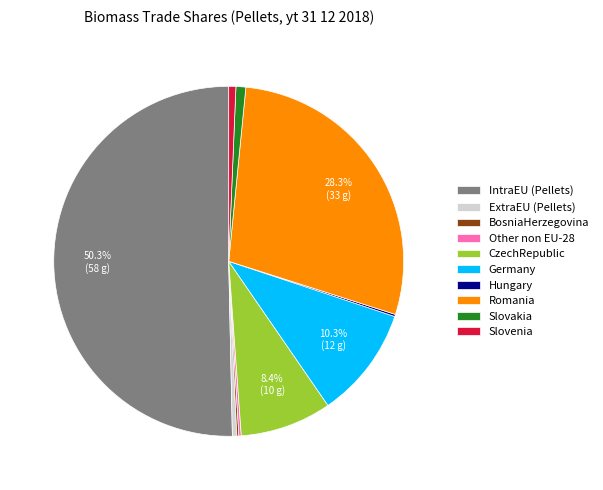

Is it true that Romania is 43% of the pie?

False